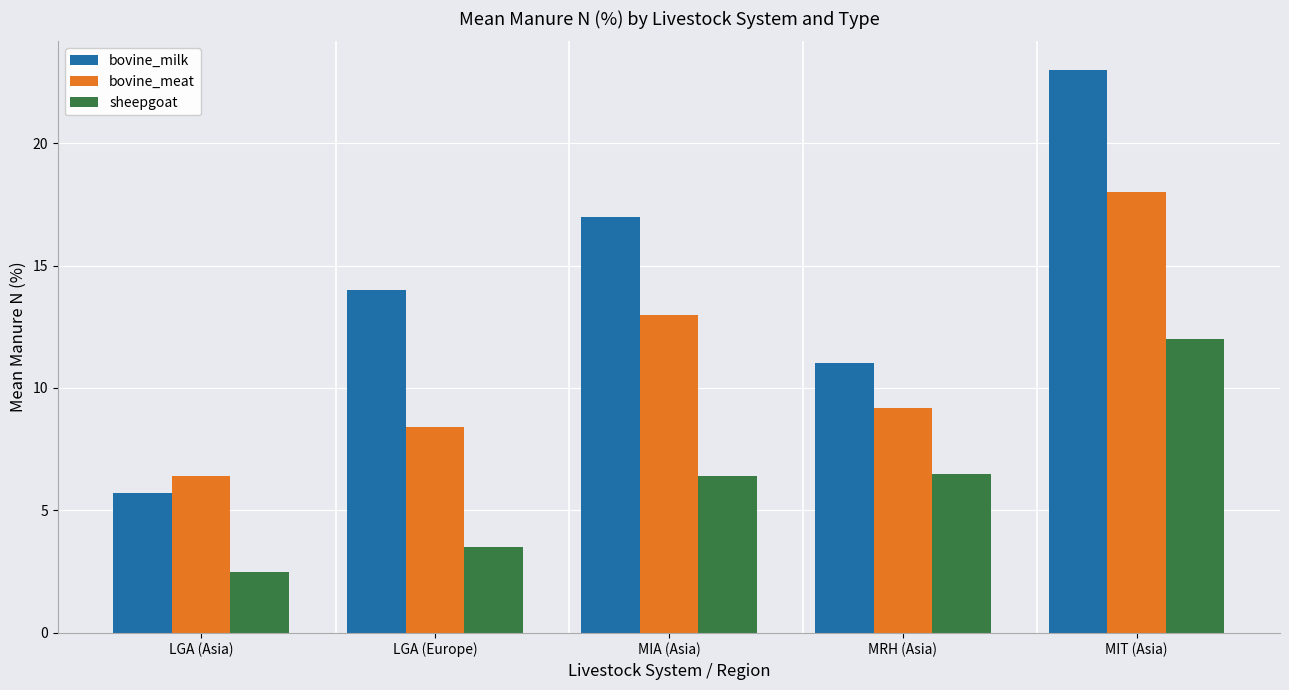

Rank the series by their average value, from lowest to highest.

sheepgoat, bovine_meat, bovine_milk